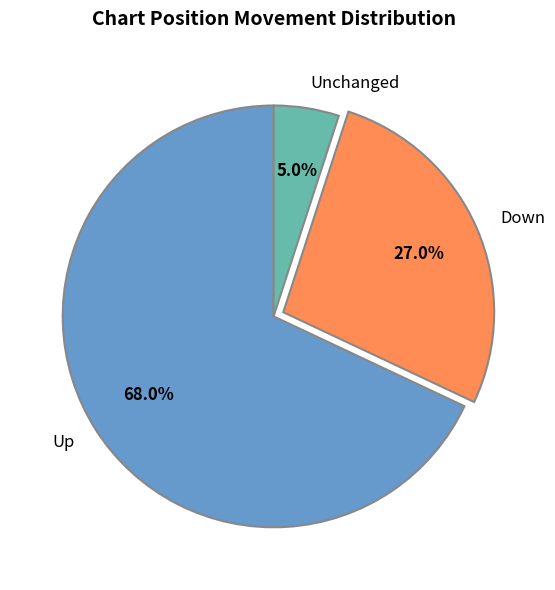

Is Up the majority of the pie?

Yes